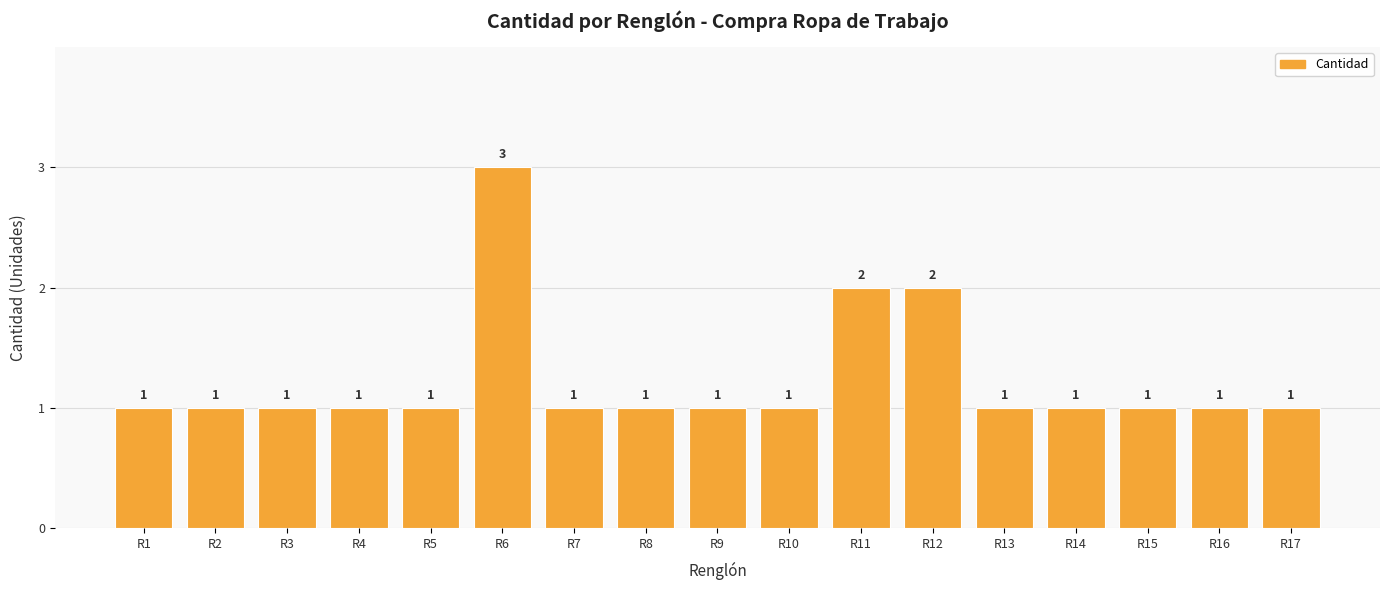

What is the value of the 2nd bar from the left?

1